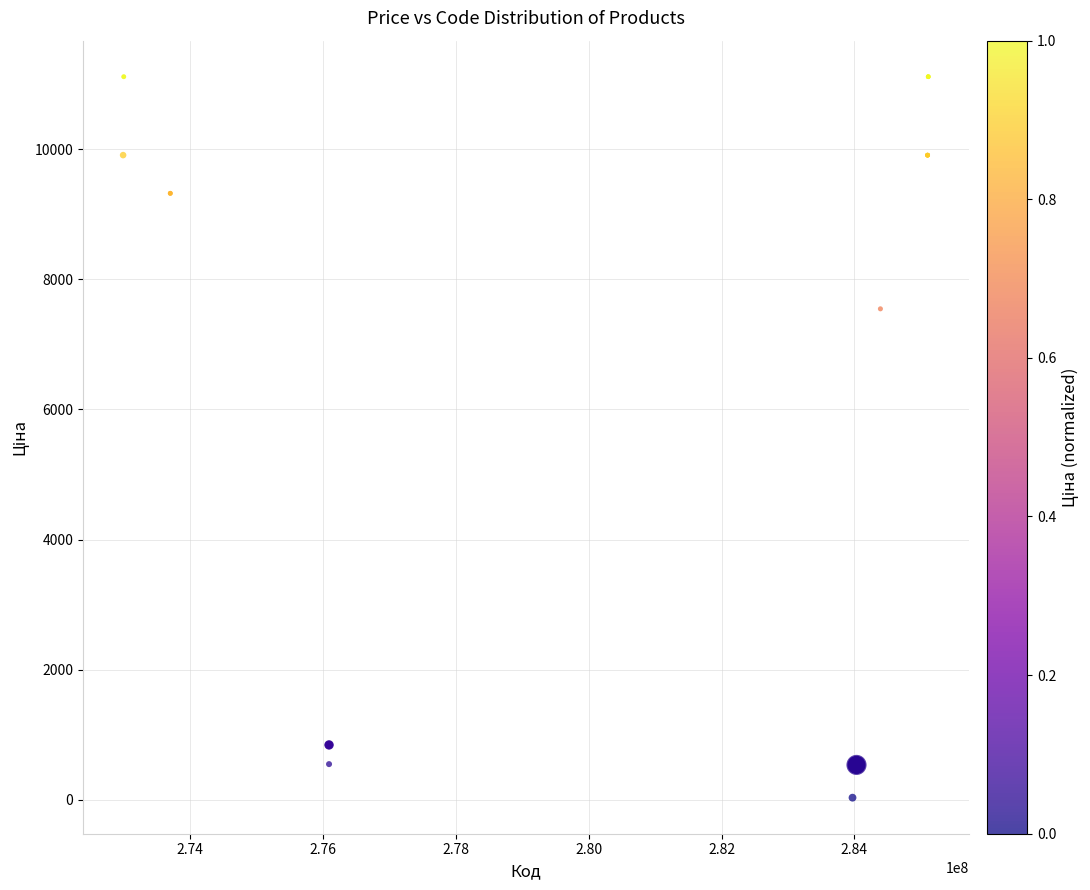

What Y value in the scatter plot is closest to 5572?

7545.9